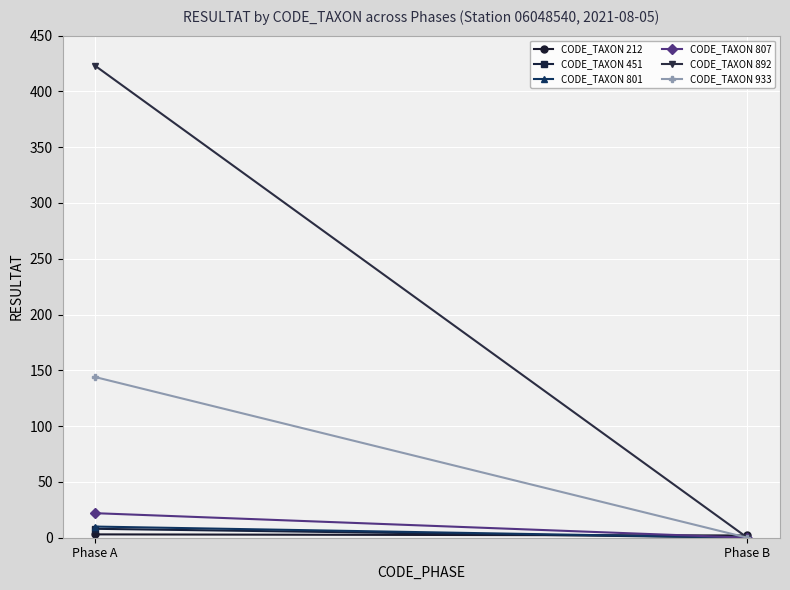

True or false: CODE_TAXON 212 has a value of 2 at Phase B.

True